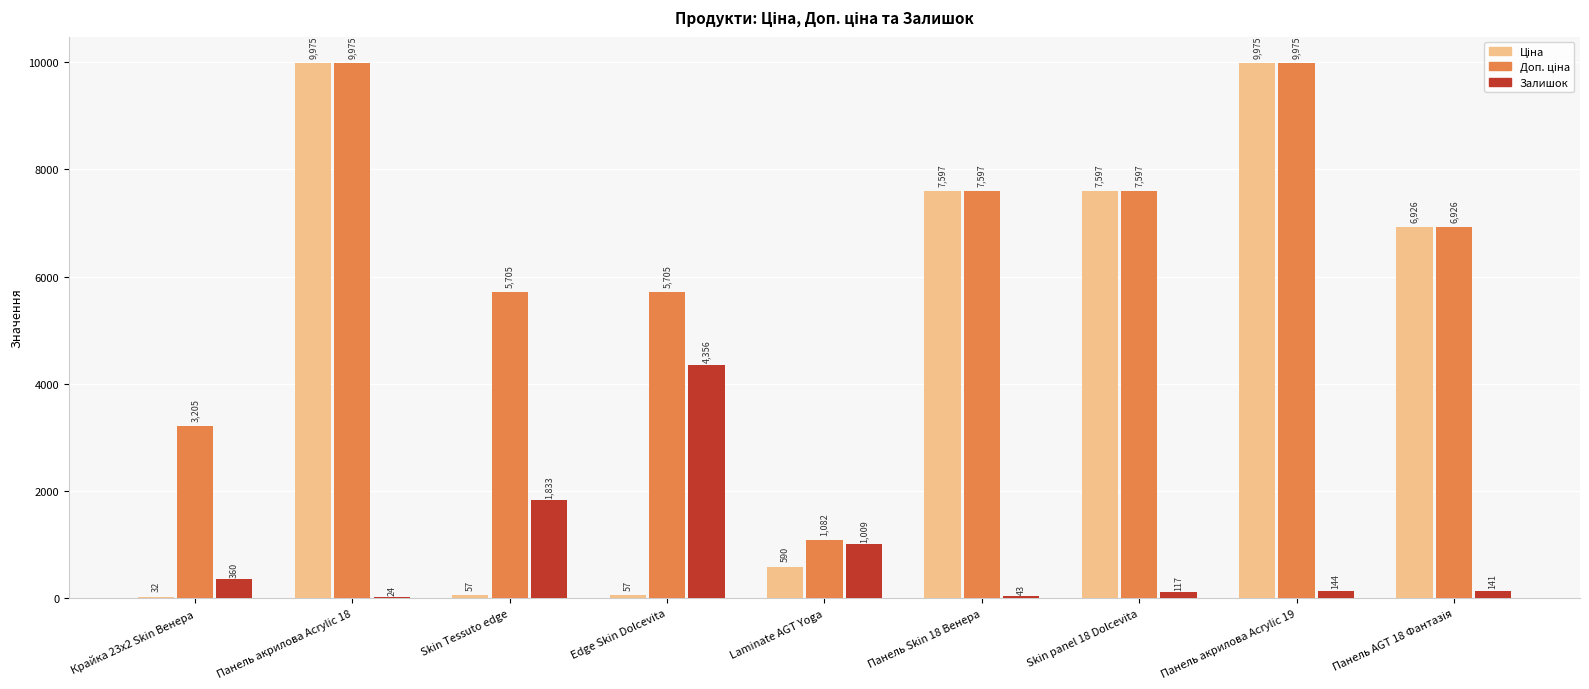

Count the number of data series in this chart.

3